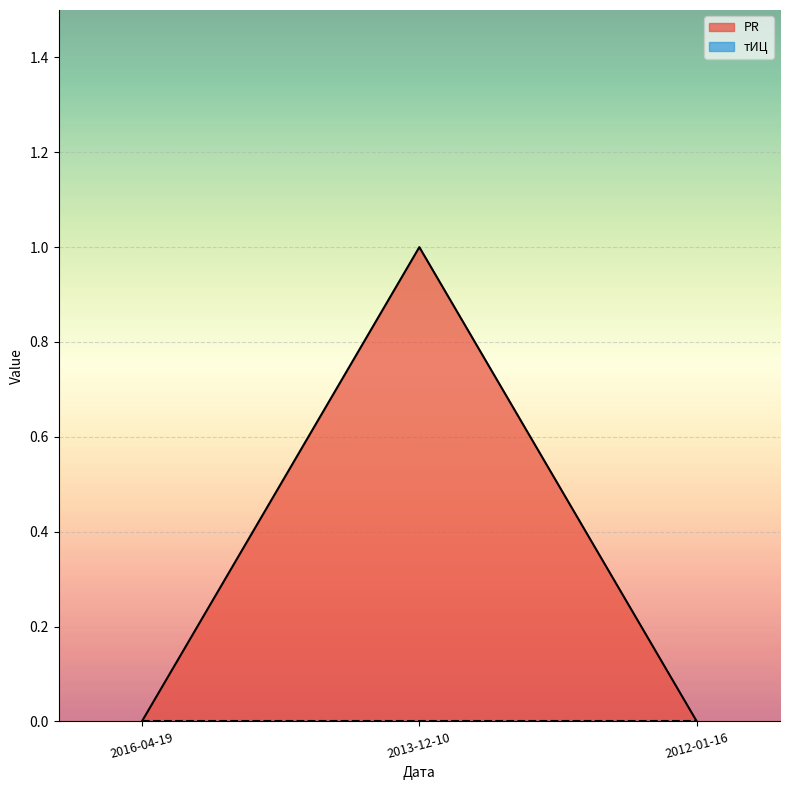

What is the sum of all values?

1